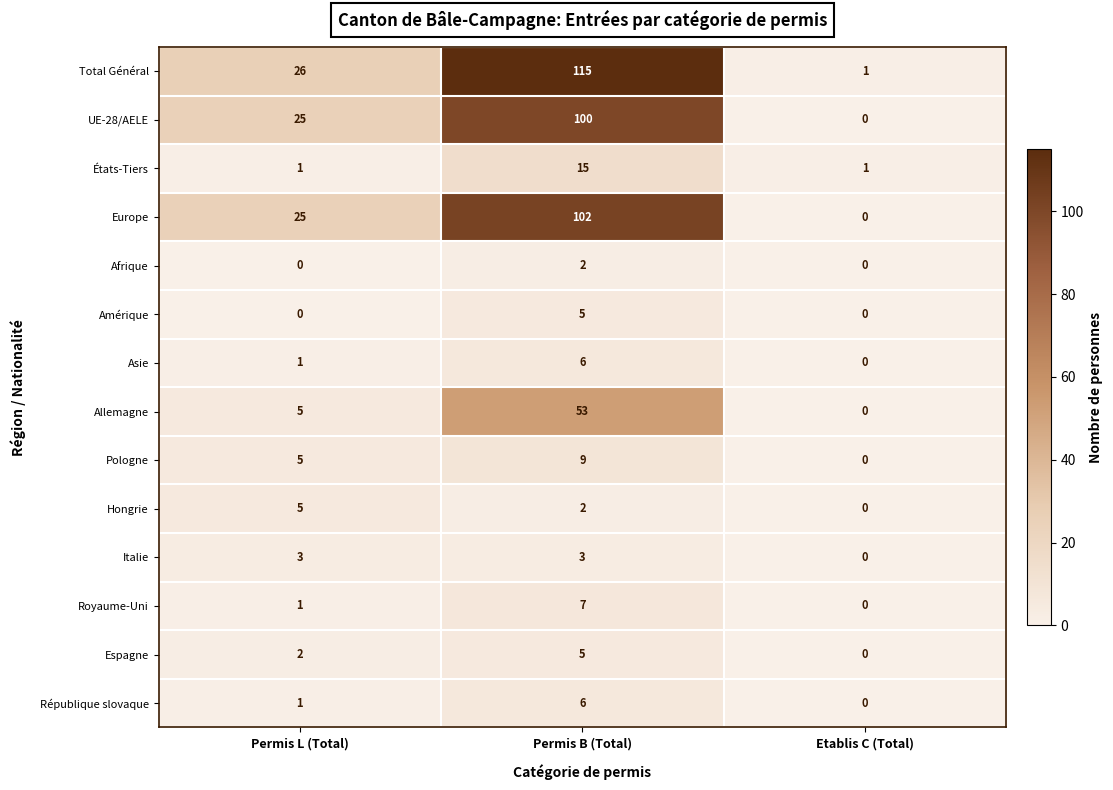

List the labels in order of Hongrie value, smallest first.

Etablis C (Total), Permis B (Total), Permis L (Total)